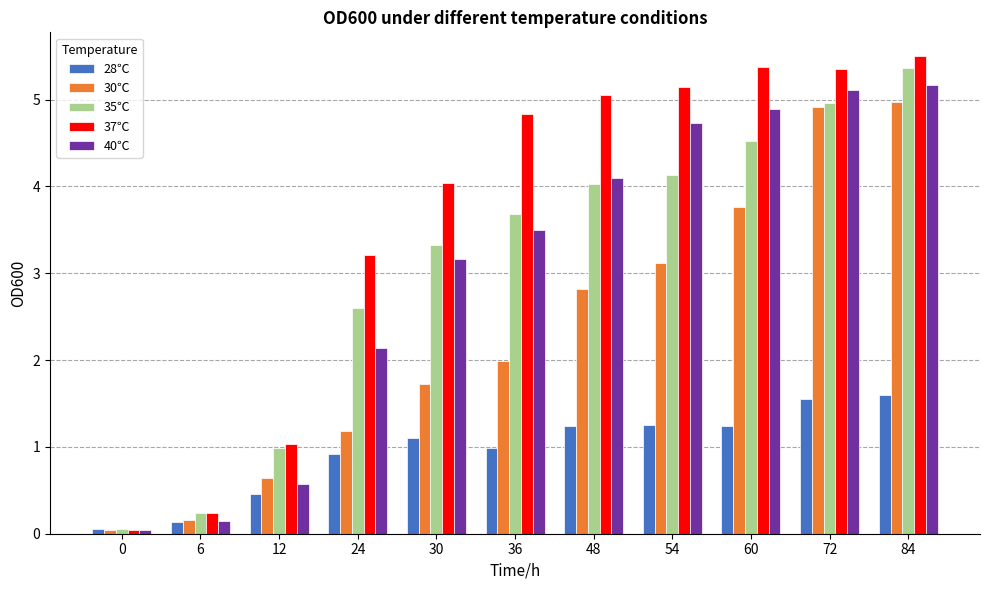

What is the difference between the highest and lowest values at 72?

3.8